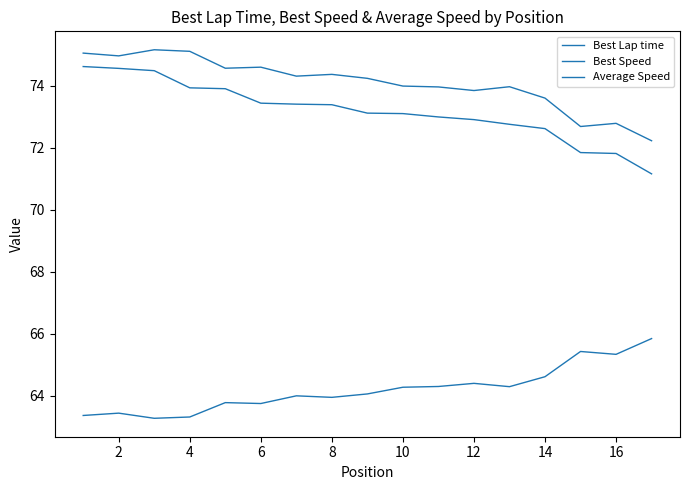

Does the chart display data point markers on the line(s)?

No